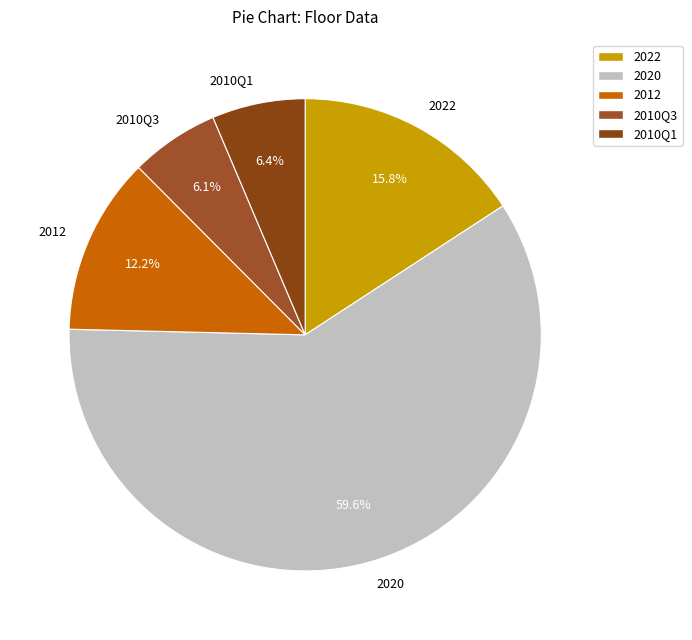

Does 2022 account for over 50% of the chart?

No